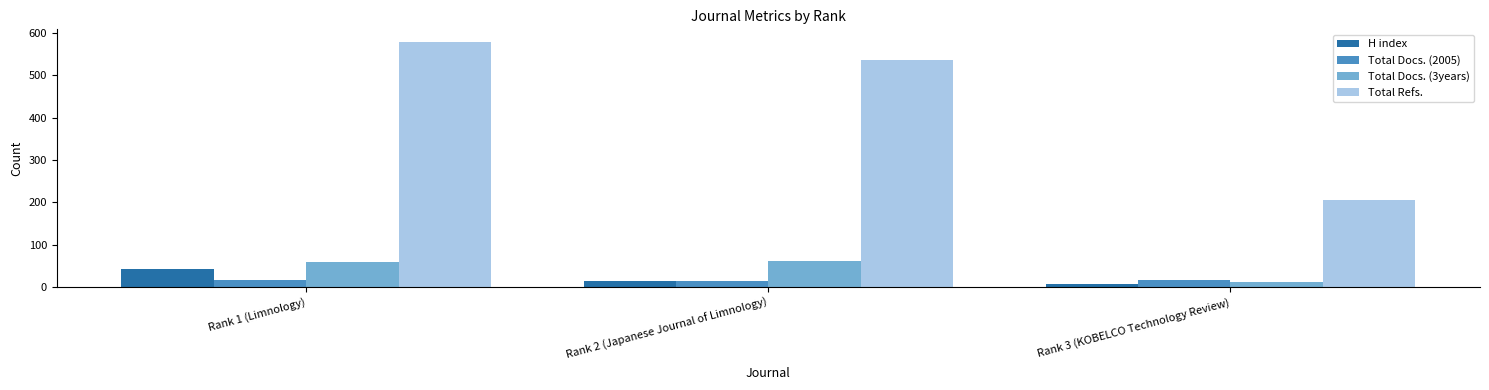

Between Rank 2 (Japanese Journal of Limnology) and Rank 3 (KOBELCO Technology Review), which series saw the biggest shift?

Total Refs.